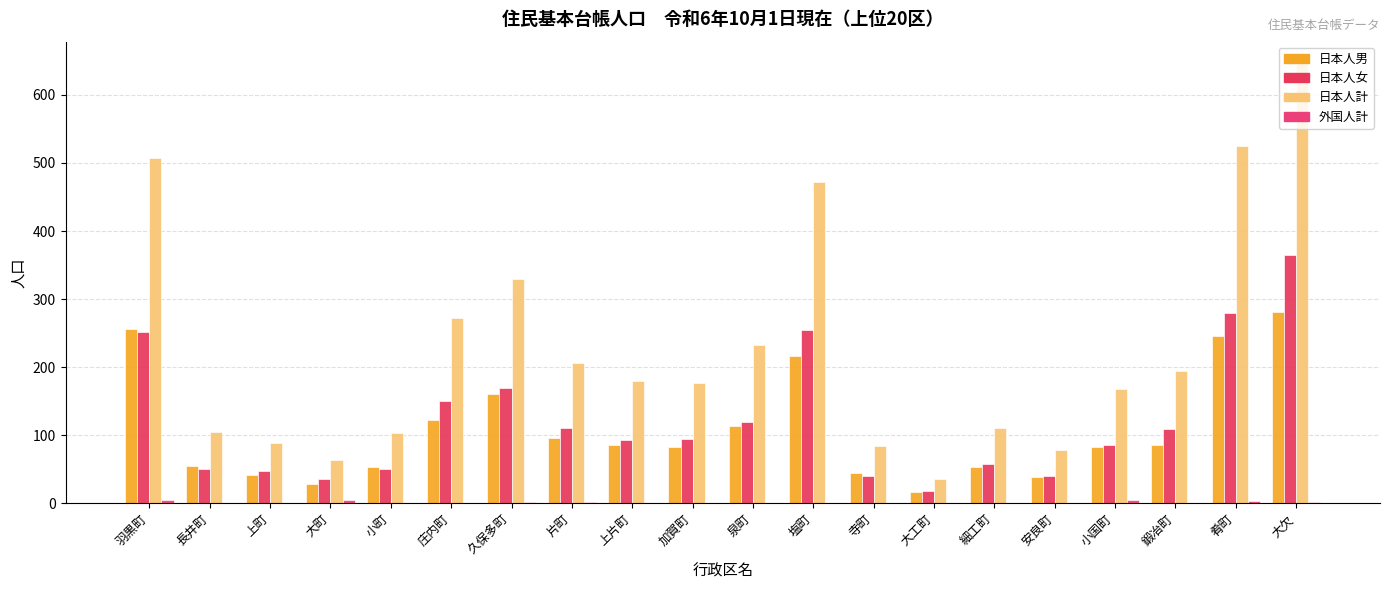

How many series are shown in this chart?

4